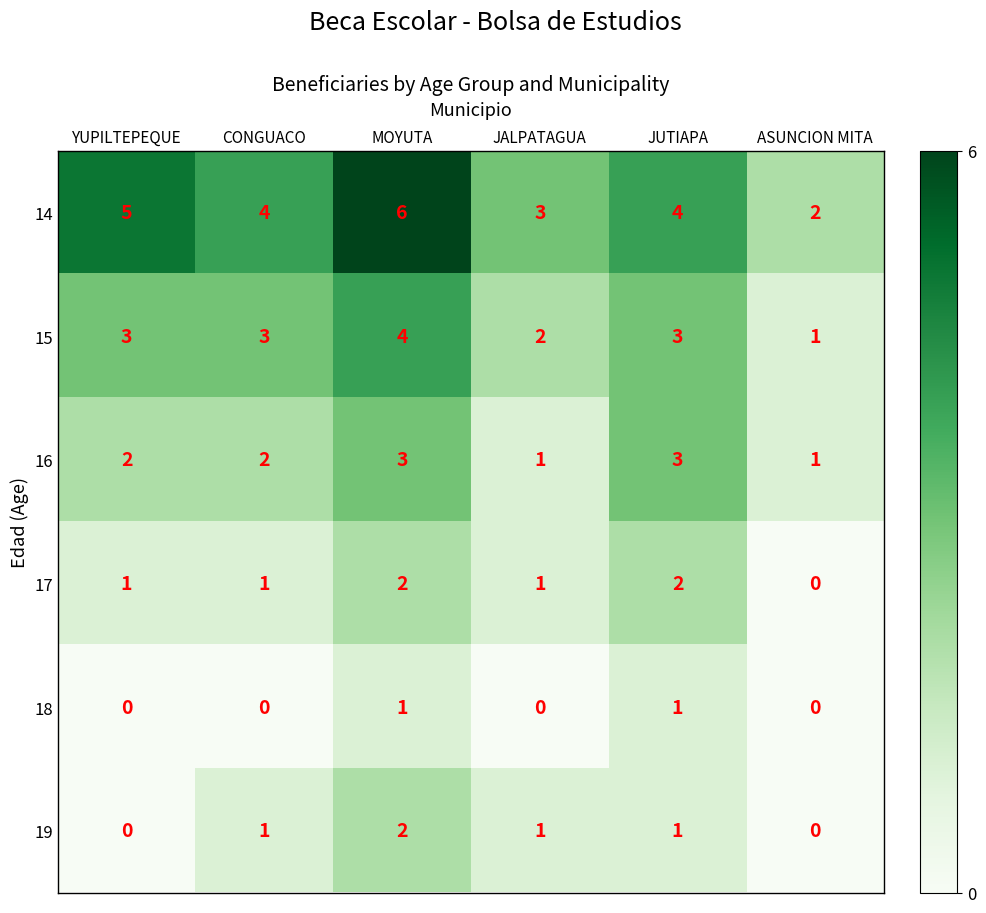

What is the sum of the 17 values at JUTIAPA and CONGUACO?

3